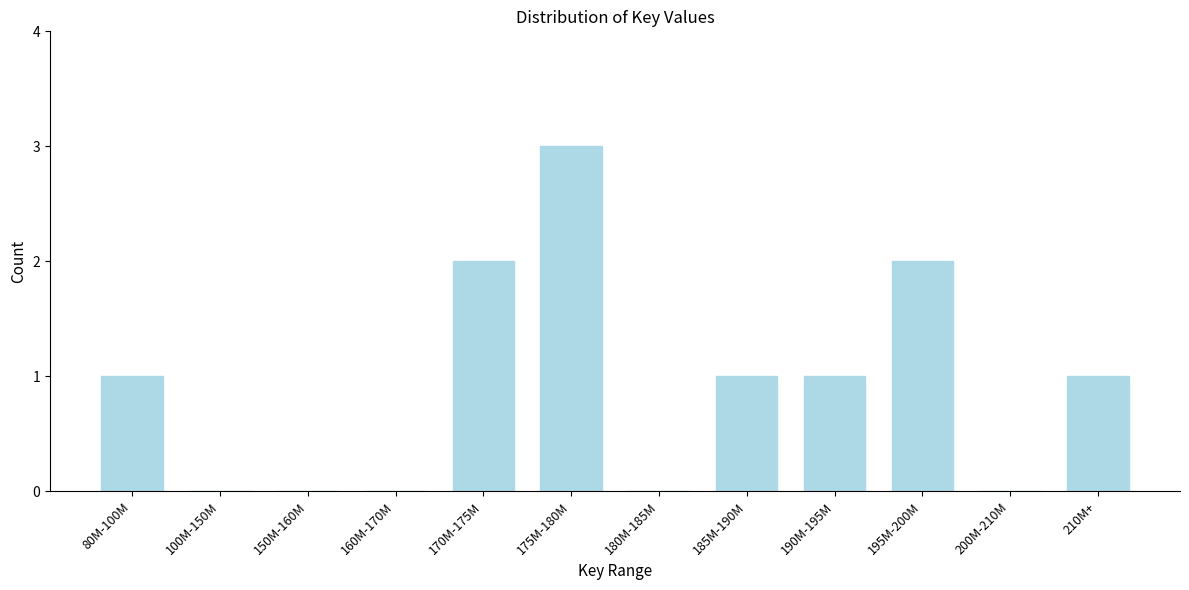

Reading left to right, extract all data points from this chart.

80M-100M=1	100M-150M=0	150M-160M=0	160M-170M=0	170M-175M=2	175M-180M=3	180M-185M=0	185M-190M=1	190M-195M=1	195M-200M=2	200M-210M=0	210M+=1